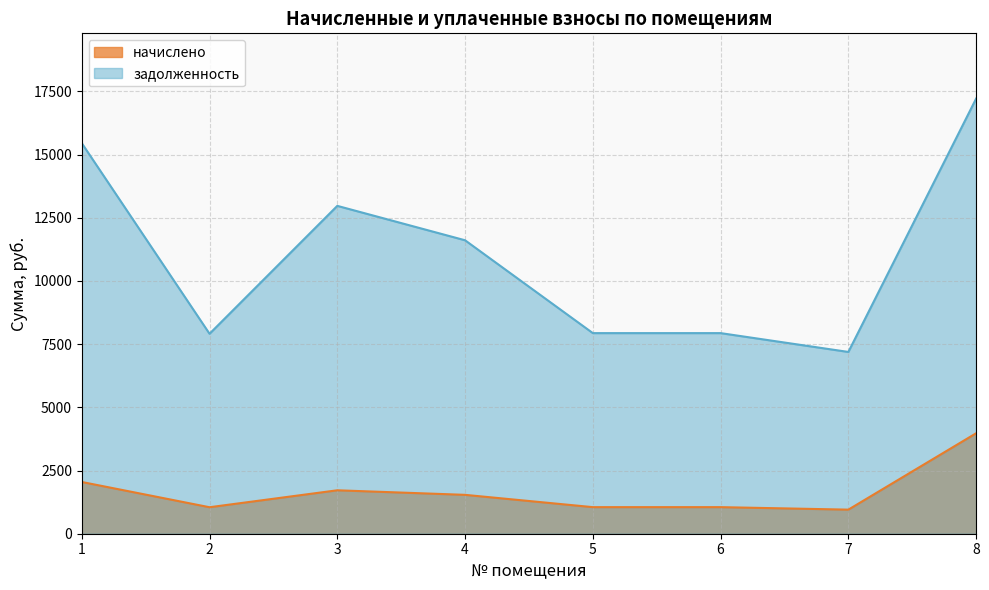

What is the minimum value shown in the chart?

952.6